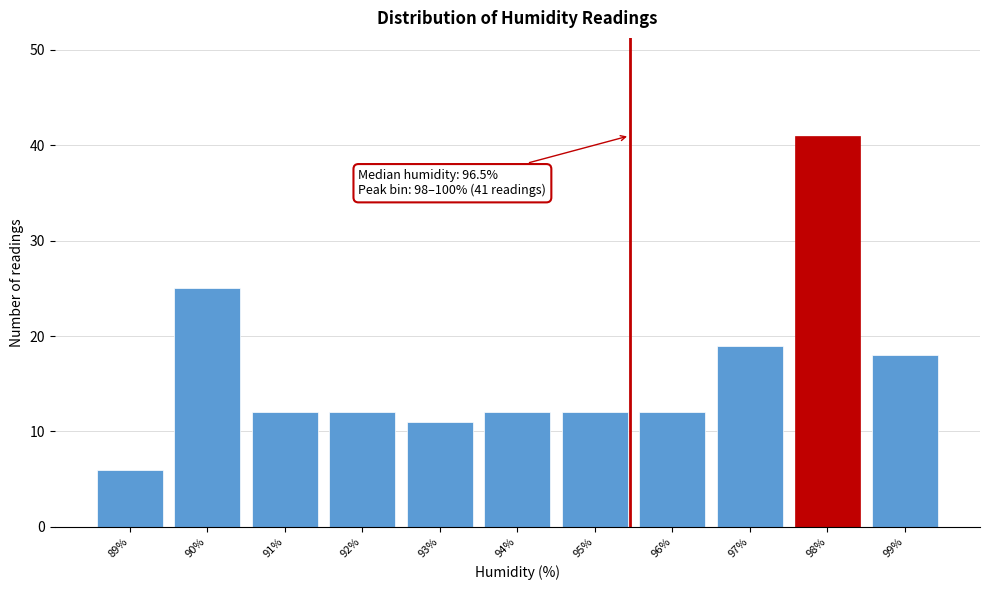

Reading right to left, list all the values displayed in this chart.

18	41	19	12	12	12	11	12	12	25	6